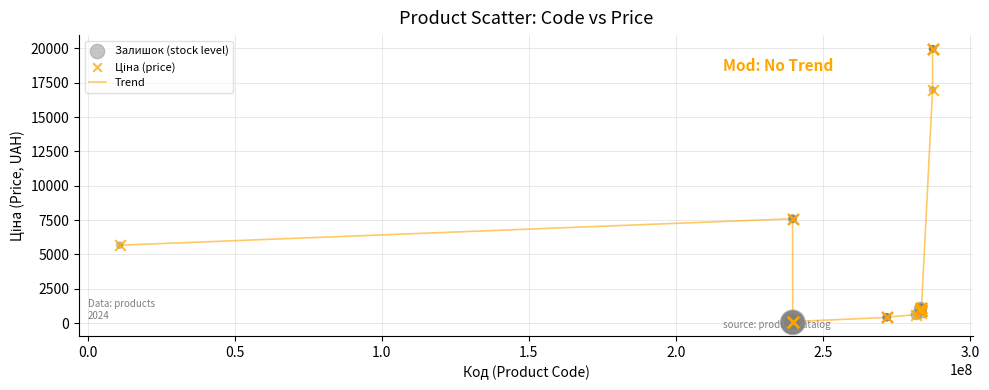

What is the difference between the maximum and minimum values?

19907.1